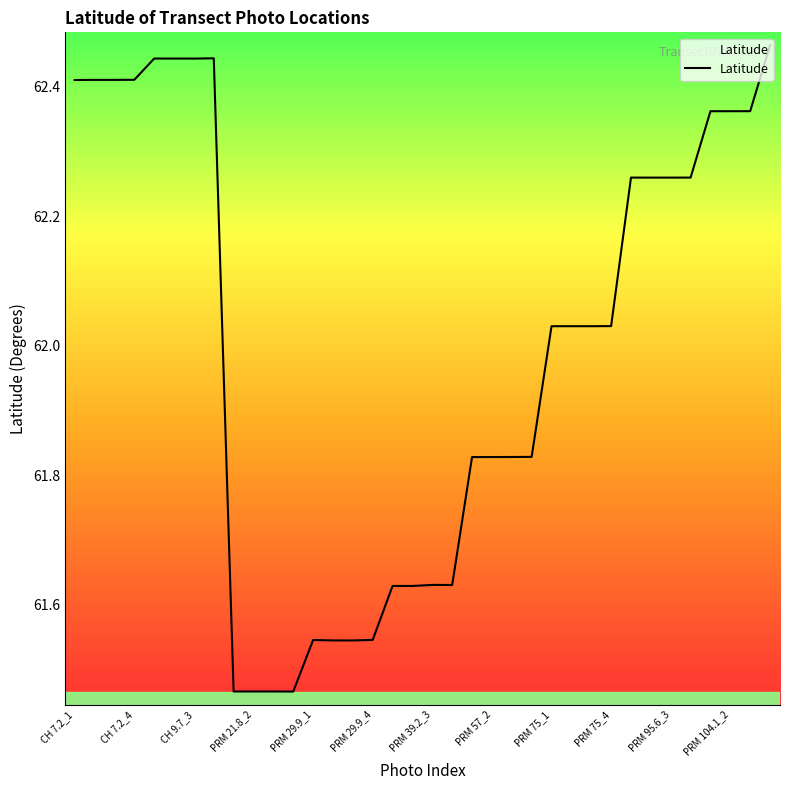

Does the chart have visible grid lines?

No